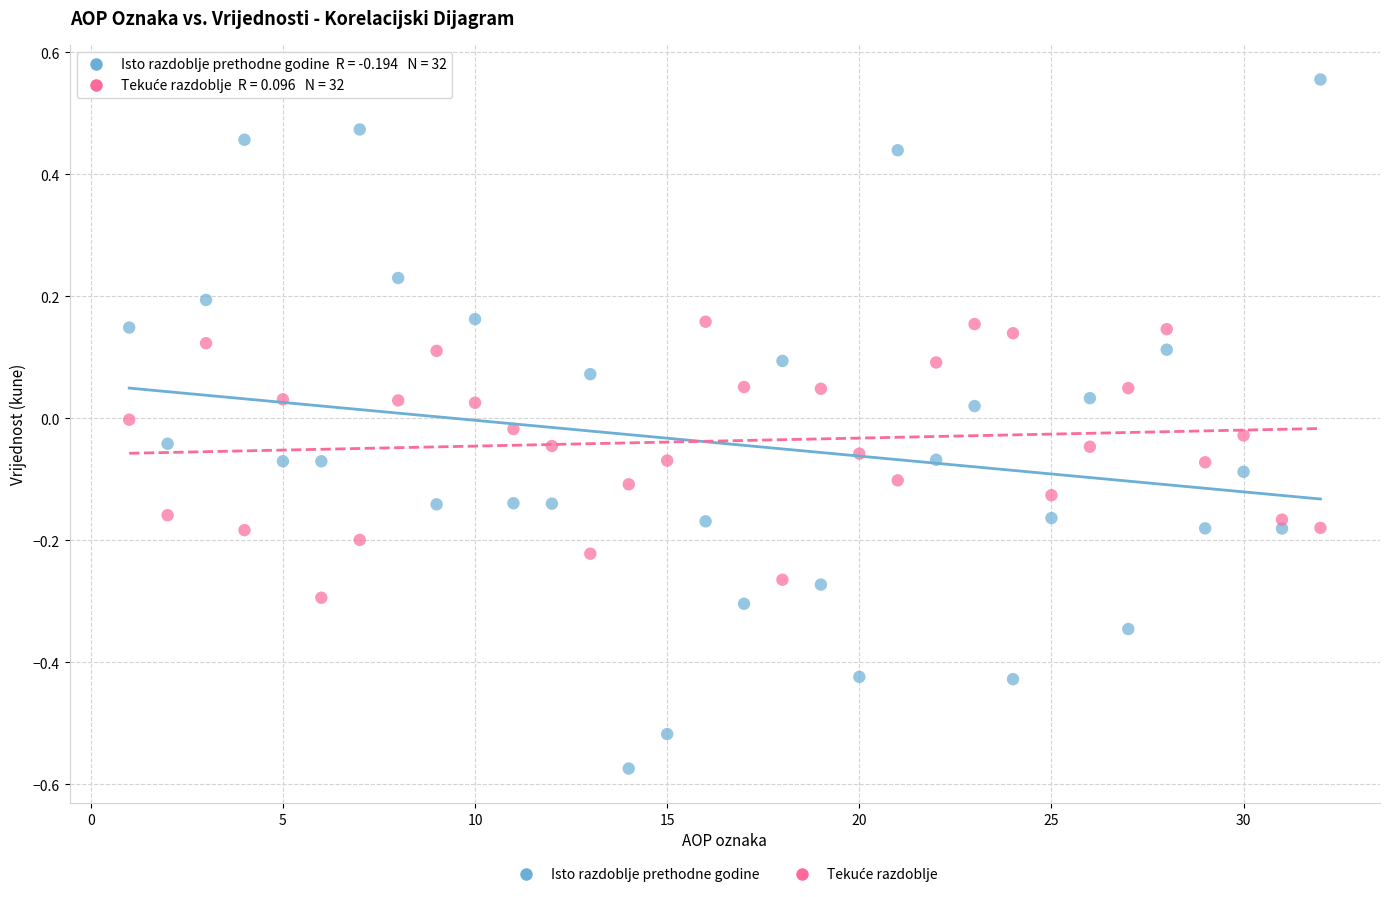

Across all data points, what is the range of X values (max minus min)?

31.0